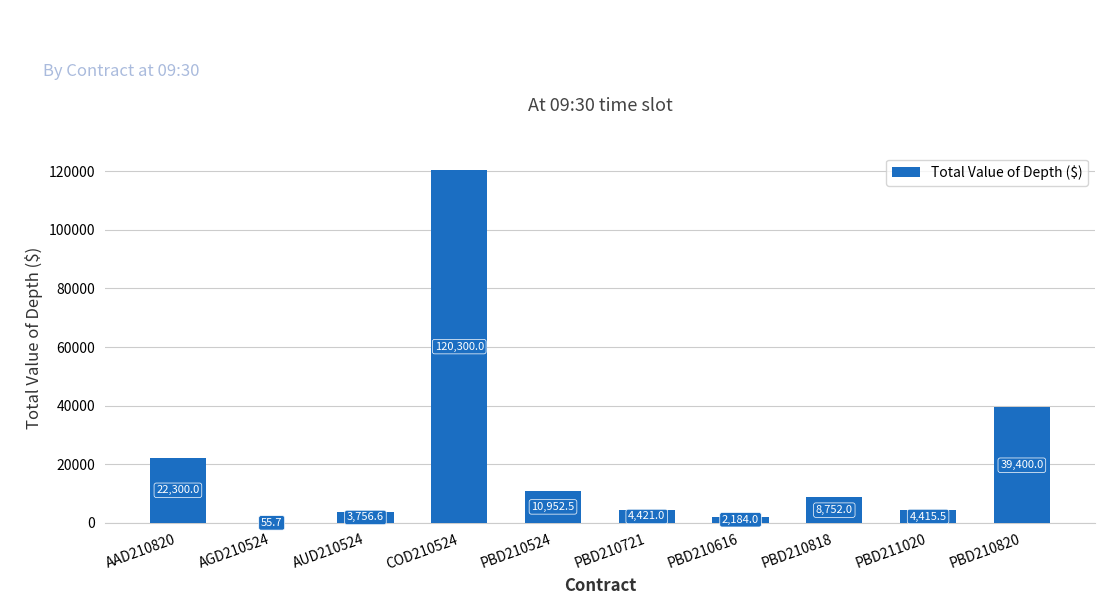

What is the maximum value shown in the chart?

120300.0